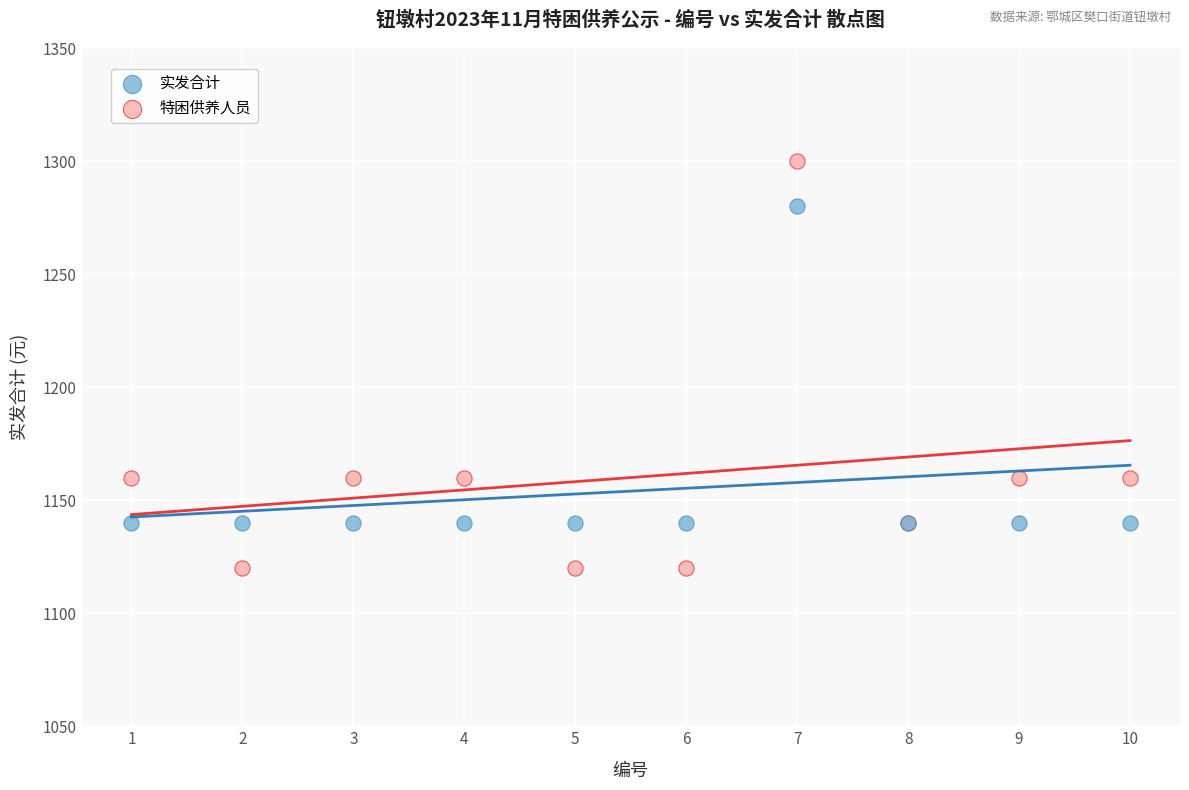

What is the X range (max minus min) for the scatter plot?

9